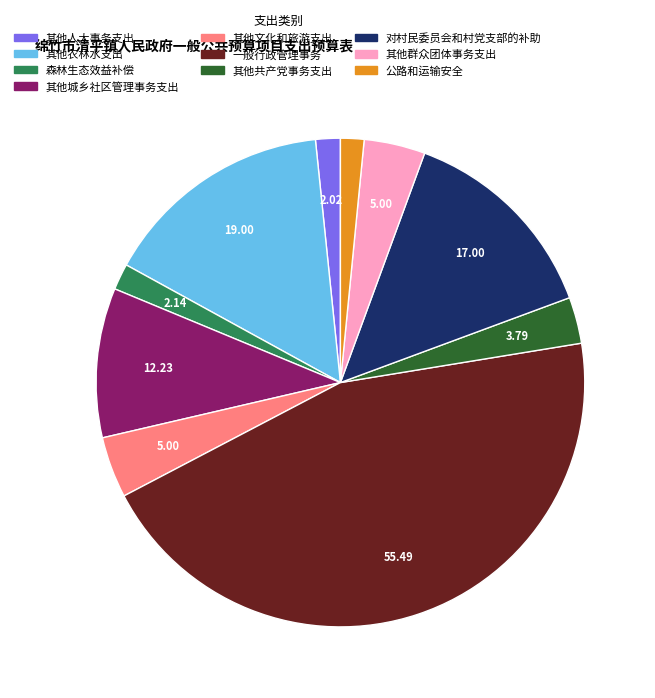

How many slices are in this pie chart?

10